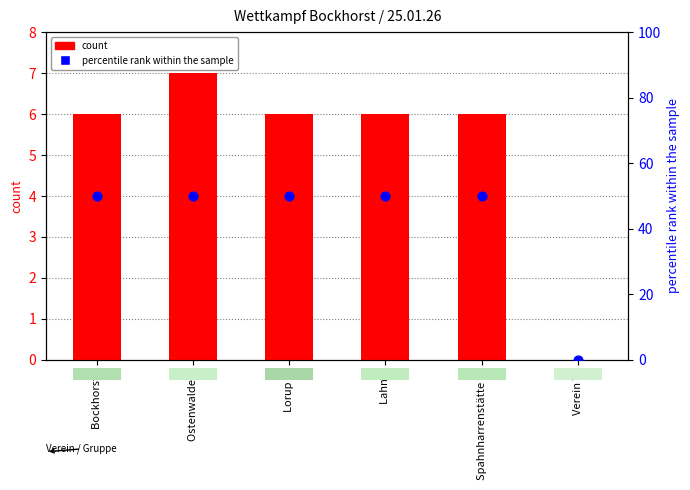

What are all the series names shown in the legend?

count, percentile rank within the sample